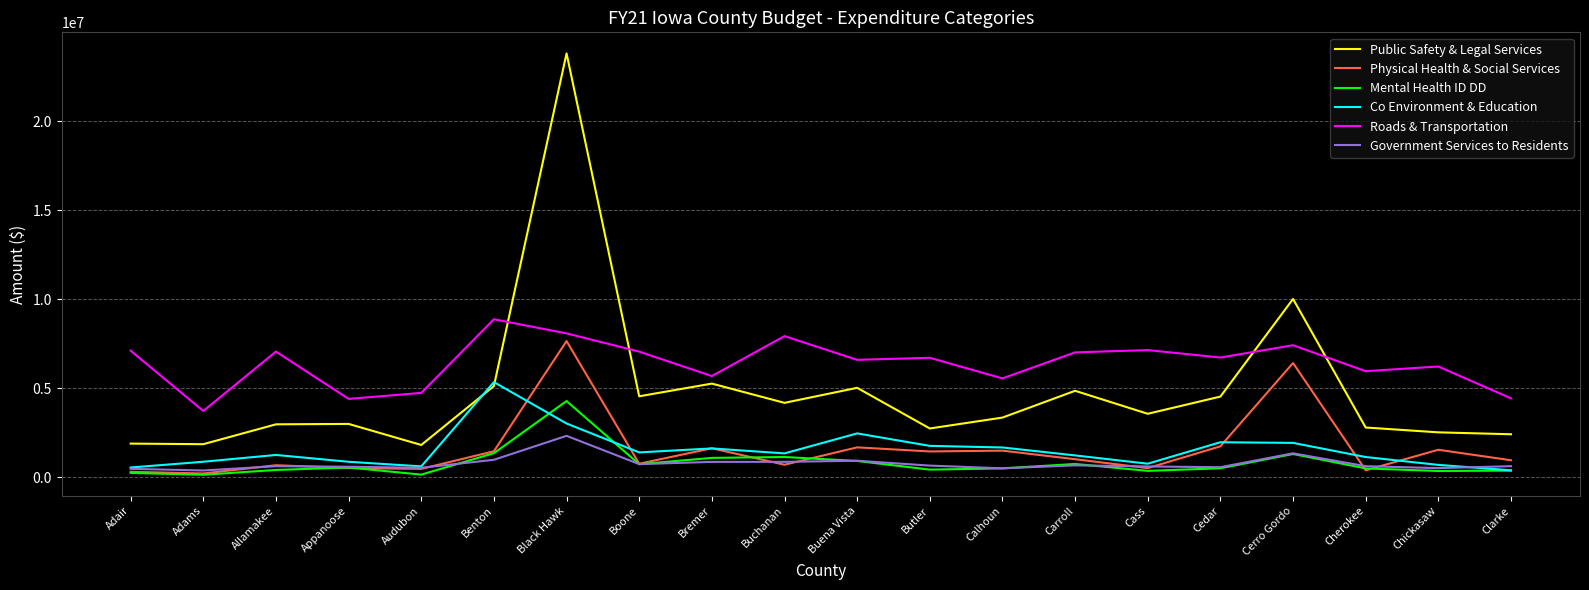

What position from the left is Cass?

15